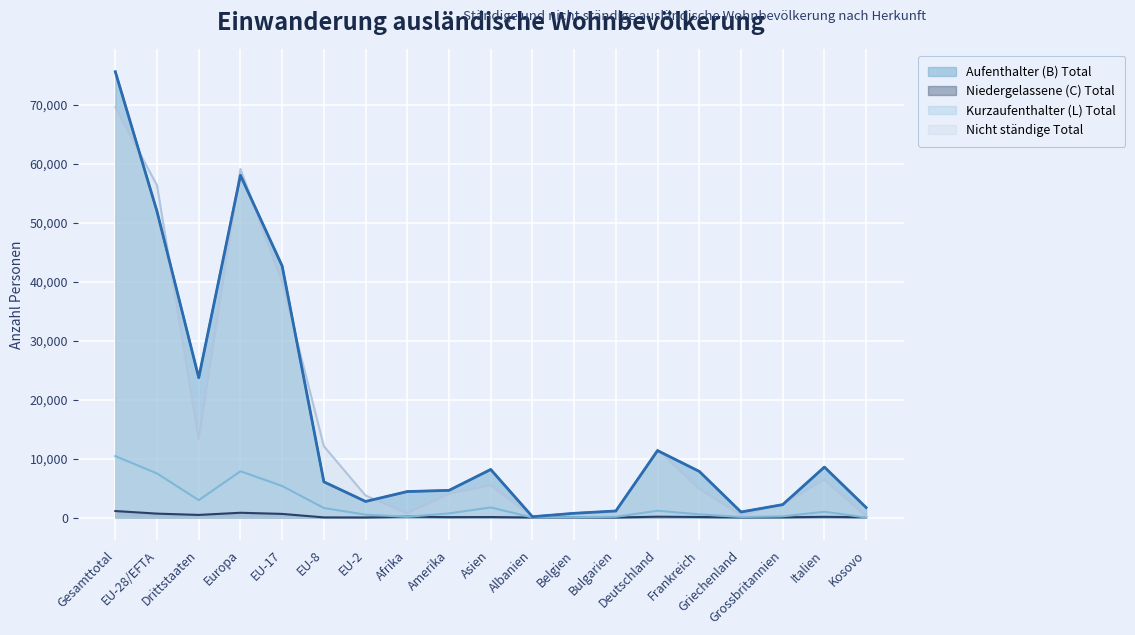

What is the value of the Aufenthalter (B) Total point at the 4th from the left?

58010